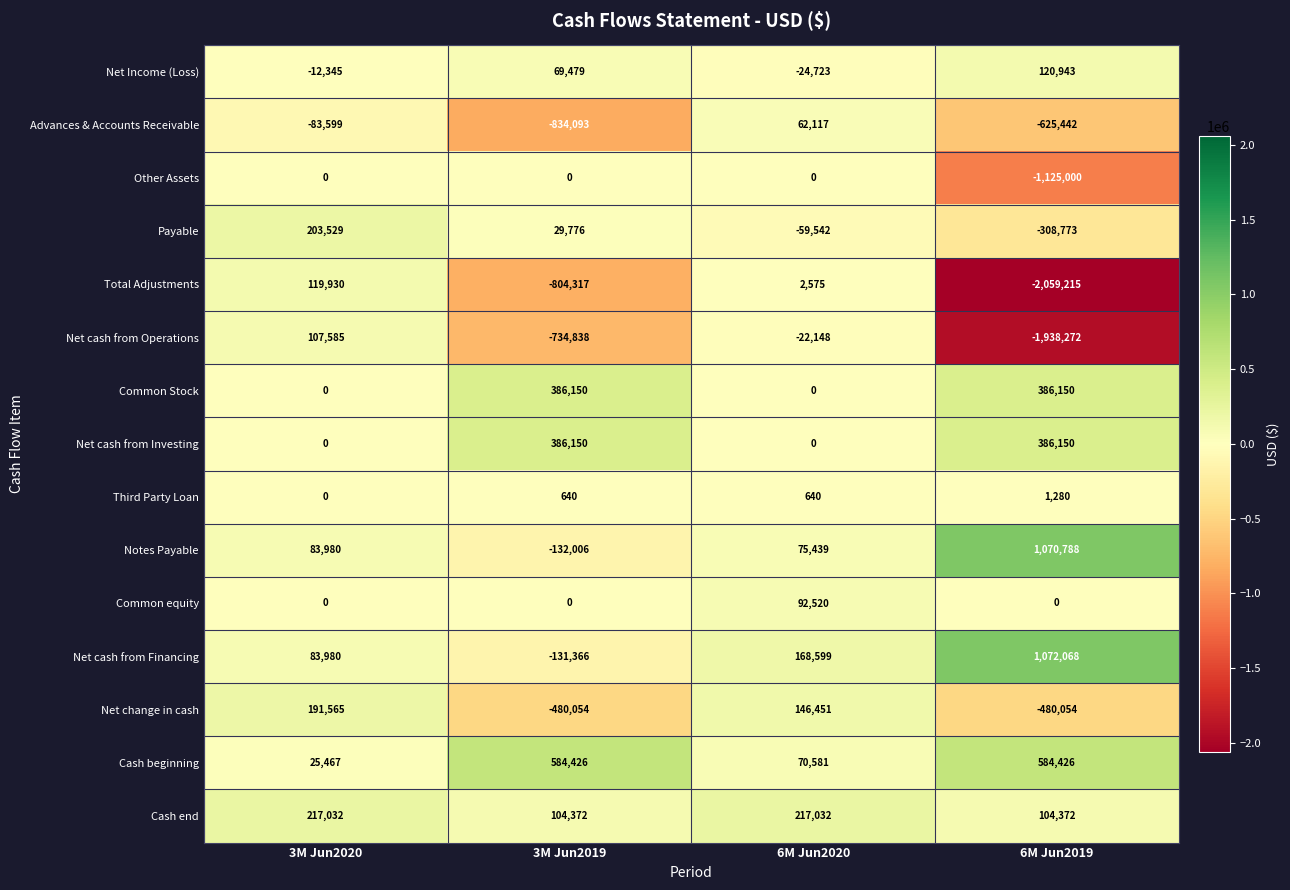

Is it true that Third Party Loan equals 443 at 6M Jun2019?

False